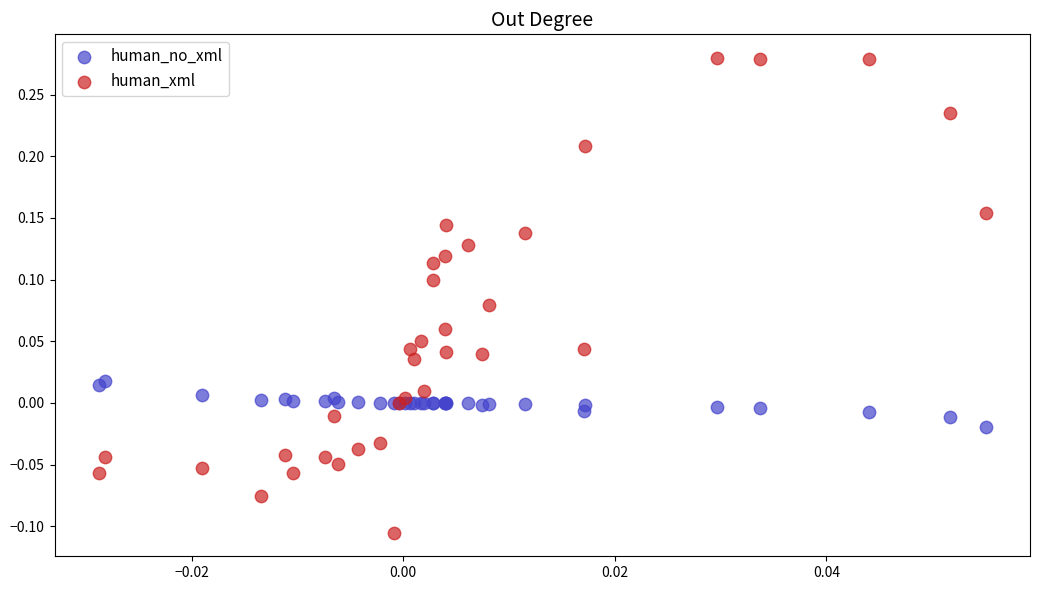

What are all the series names shown in the legend?

human_no_xml, human_xml